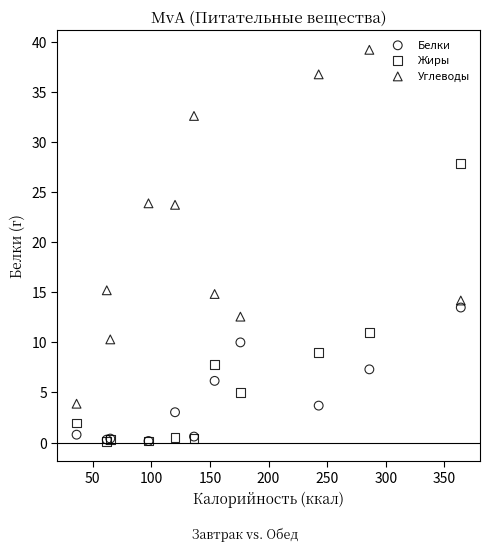

Which series contains the highest Y value?

Углеводы